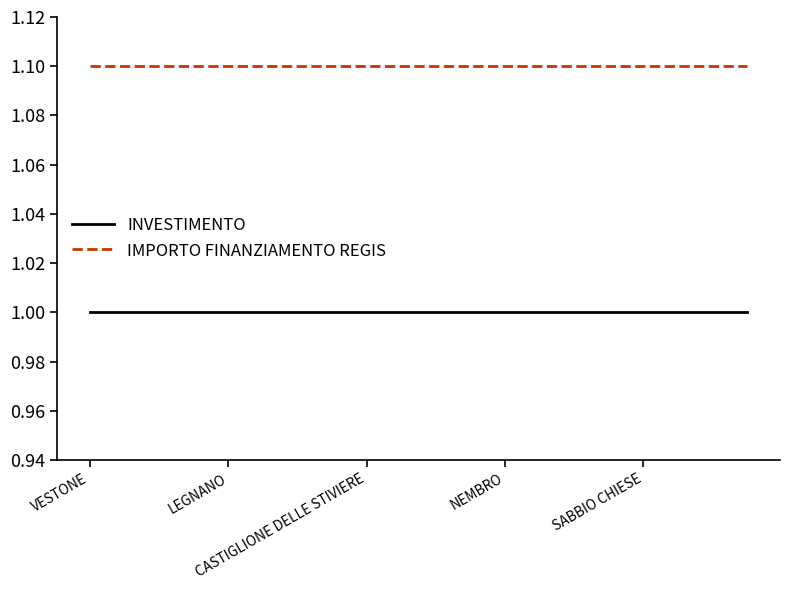

Does the chart display data point markers on the line(s)?

No